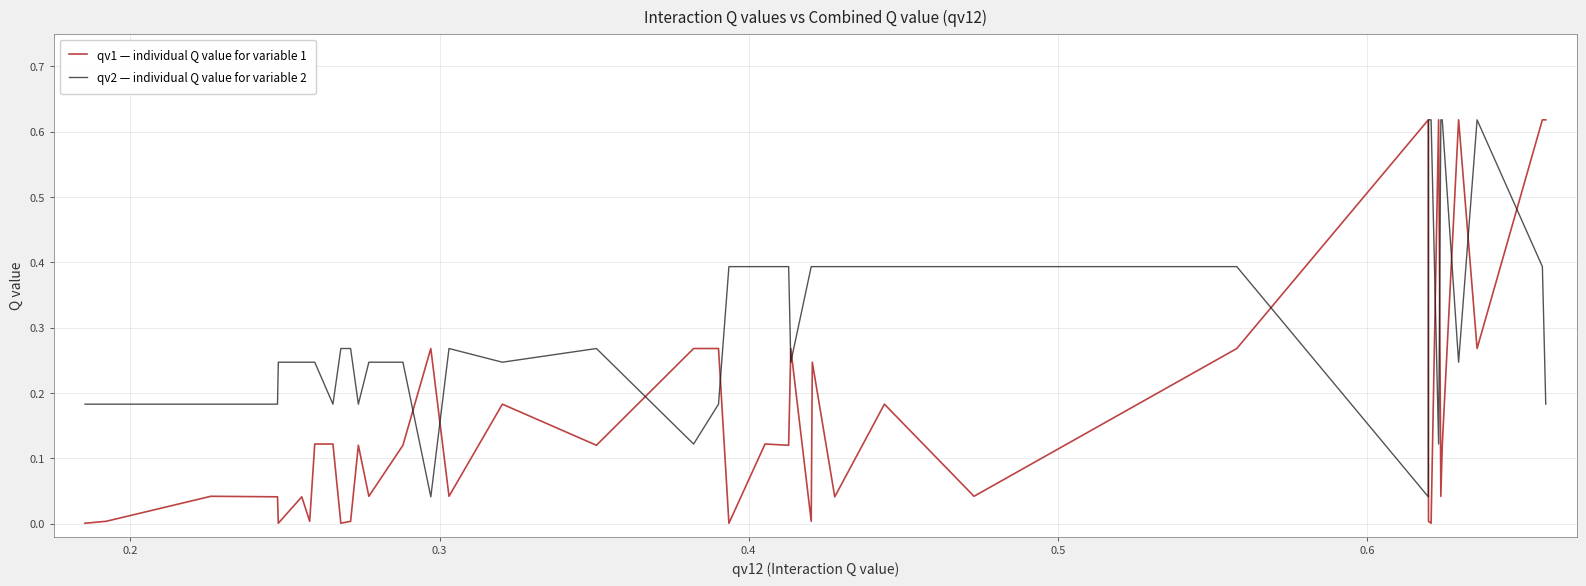

True or false: qv1 — individual Q value for variable 1 and qv2 — individual Q value for variable 2 intersect in this chart.

True